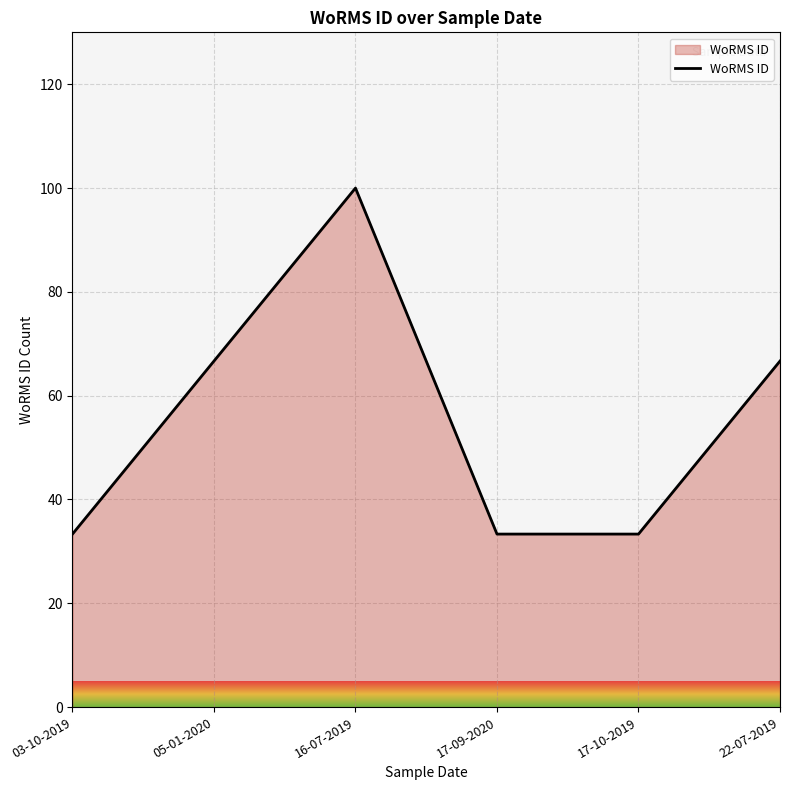

True or false: the data shows 39.7 at 16-07-2019.

False